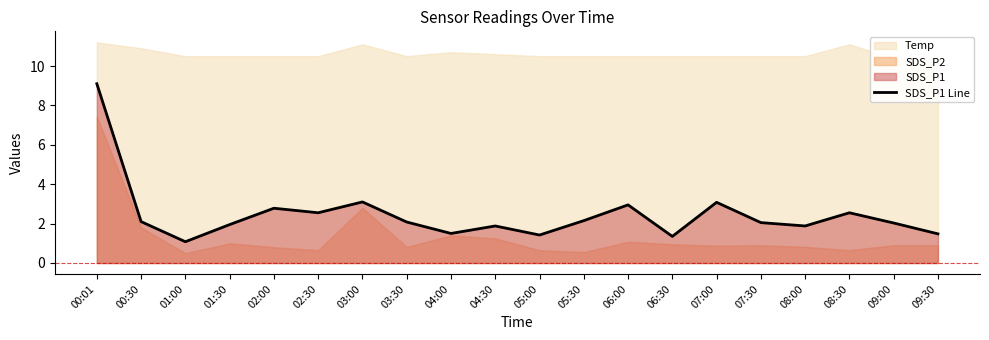

What position from the right is 00:30?

19